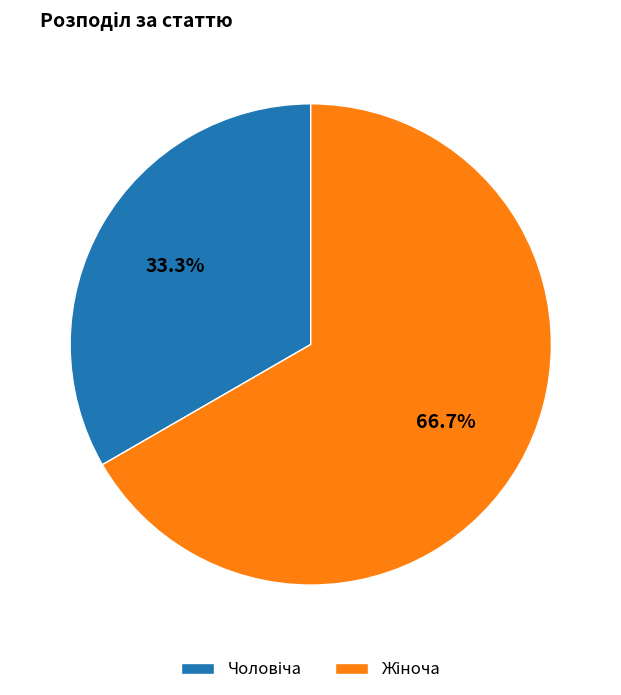

Does any single category account for the majority?

Yes